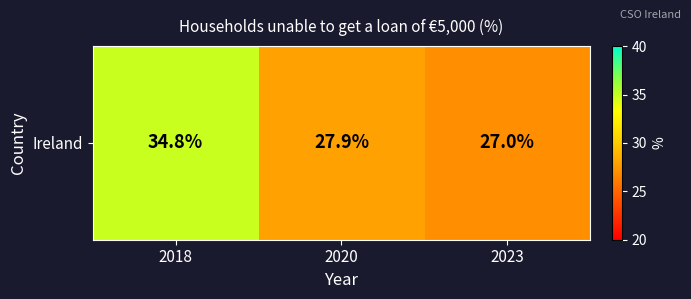

What value does the data have at 2018?

34.8